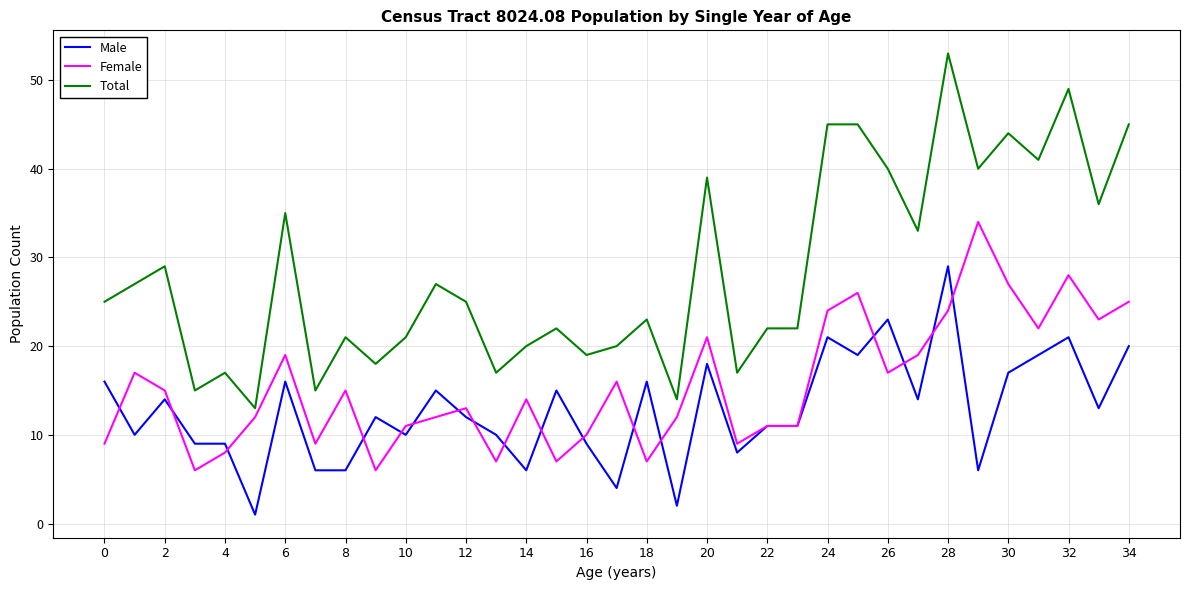

Rank the series by their maximum value, from lowest to highest.

Male, Female, Total